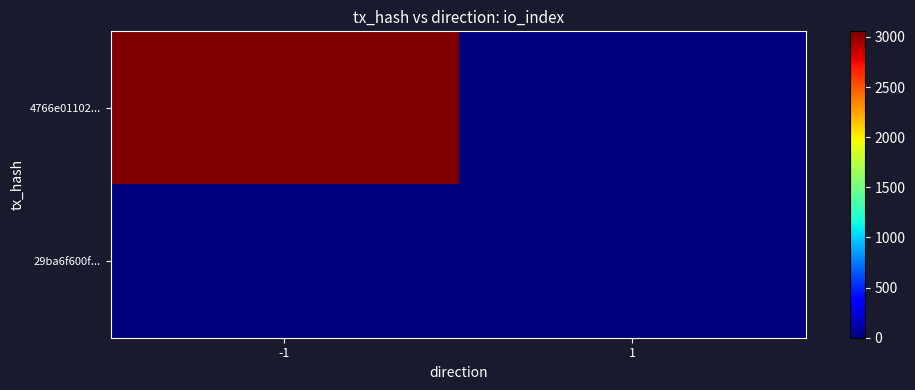

Rank the series by their average value, from highest to lowest.

4766e01102..., 29ba6f600f...